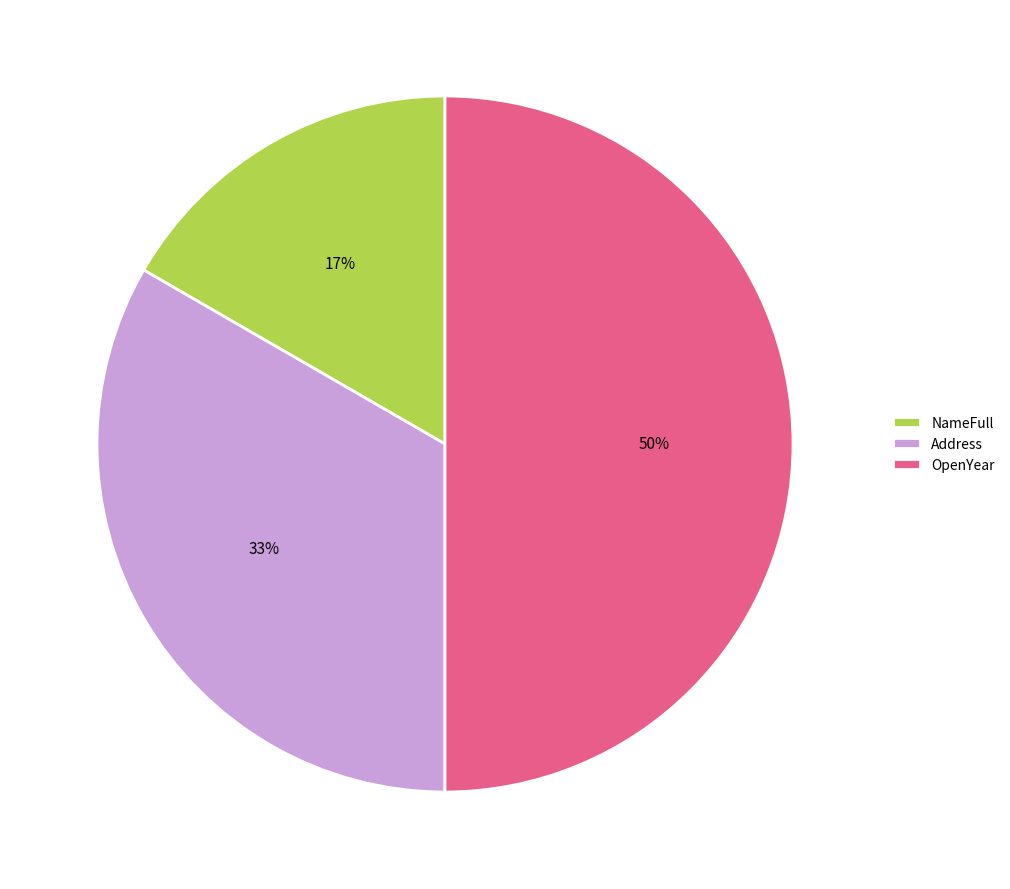

To the nearest percent, what portion does NameFull represent?

17%